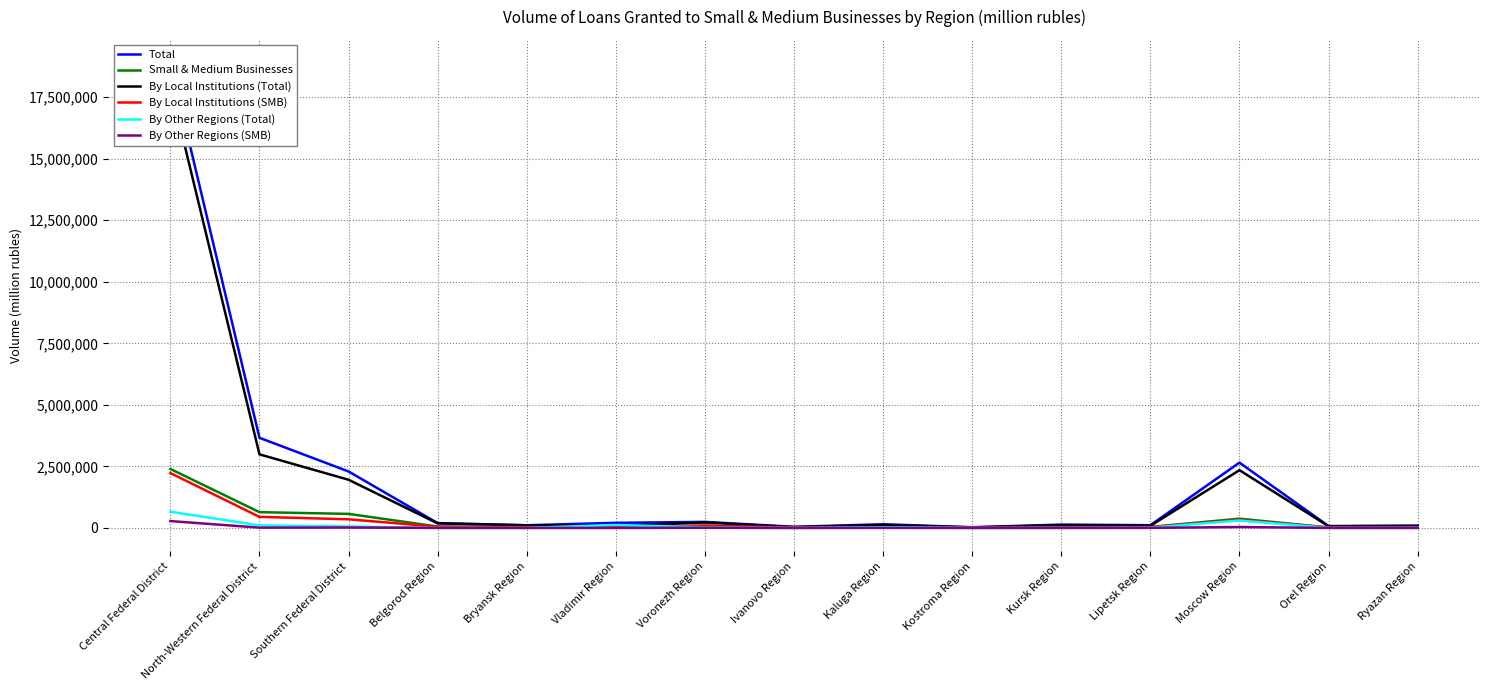

Reading right to left, extract all data points from this chart.

Total: 99589	77925	2654708	113266	138625	31194	152504	48106	248291	209864	112051	198060	2295698	3662984	18879973
Small & Medium Businesses: 39965	22058	379282	42291	38814	19792	29201	33043	97187	31475	31298	58851	573066	642774	2398095
By Local Institutions (Total): 75763	72262	2348049	89298	114327	24649	117613	36661	223299	85911	108051	187753	1959465	2990970	17936958
By Local Institutions (SMB): 23244	19296	336384	33530	23736	14491	22714	23347	87482	28336	29457	51525	353410	451742	2230444
By Other Regions (Total): 6926	5663	303696	13940	7915	2862	32447	2266	24992	122901	4000	5269	61640	107598	661942
By Other Regions (SMB): 2825	2762	40159	5544	2307	1619	5171	893	9705	2203	1841	3681	19276	14765	281073